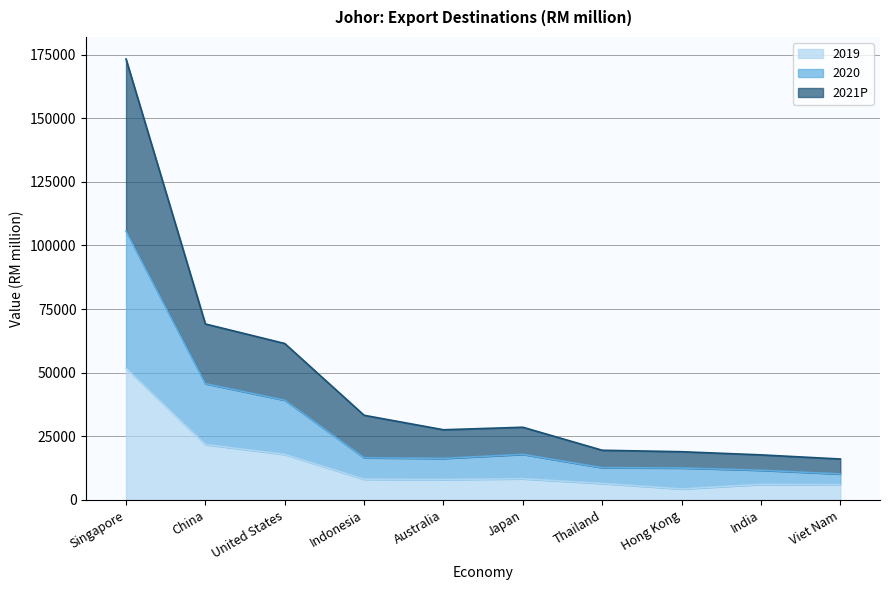

Is it true that 2020 equals 17912 at Japan?

True